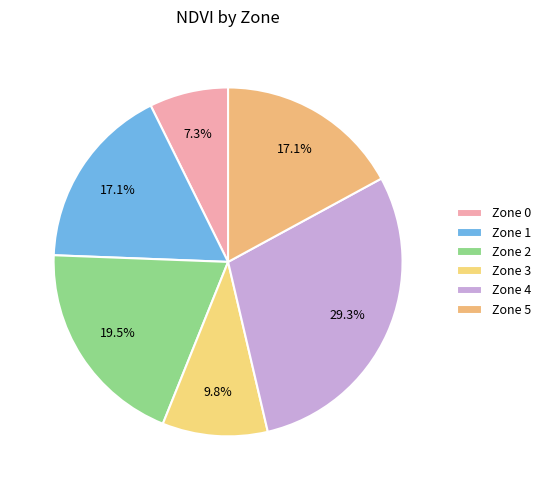

Which has a higher value, Zone 3 or Zone 2?

Zone 2